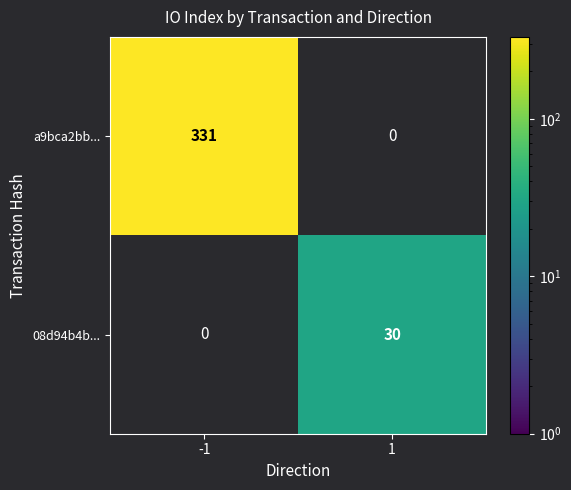

Is it true that 08d94b4b... equals 30 at 1?

True